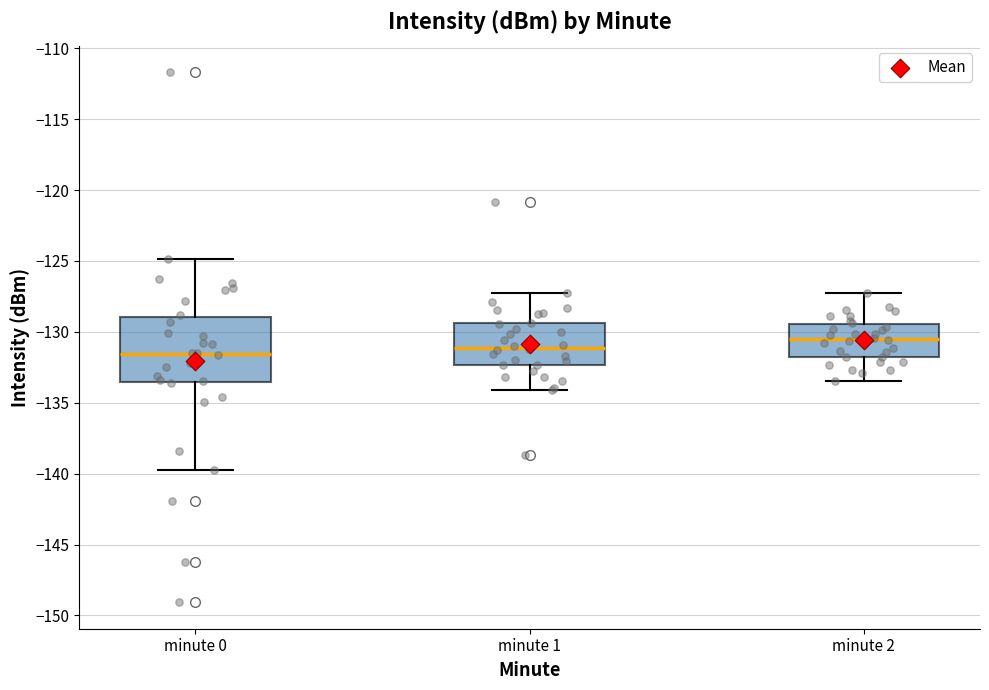

Which box's median line is the highest?

minute 2